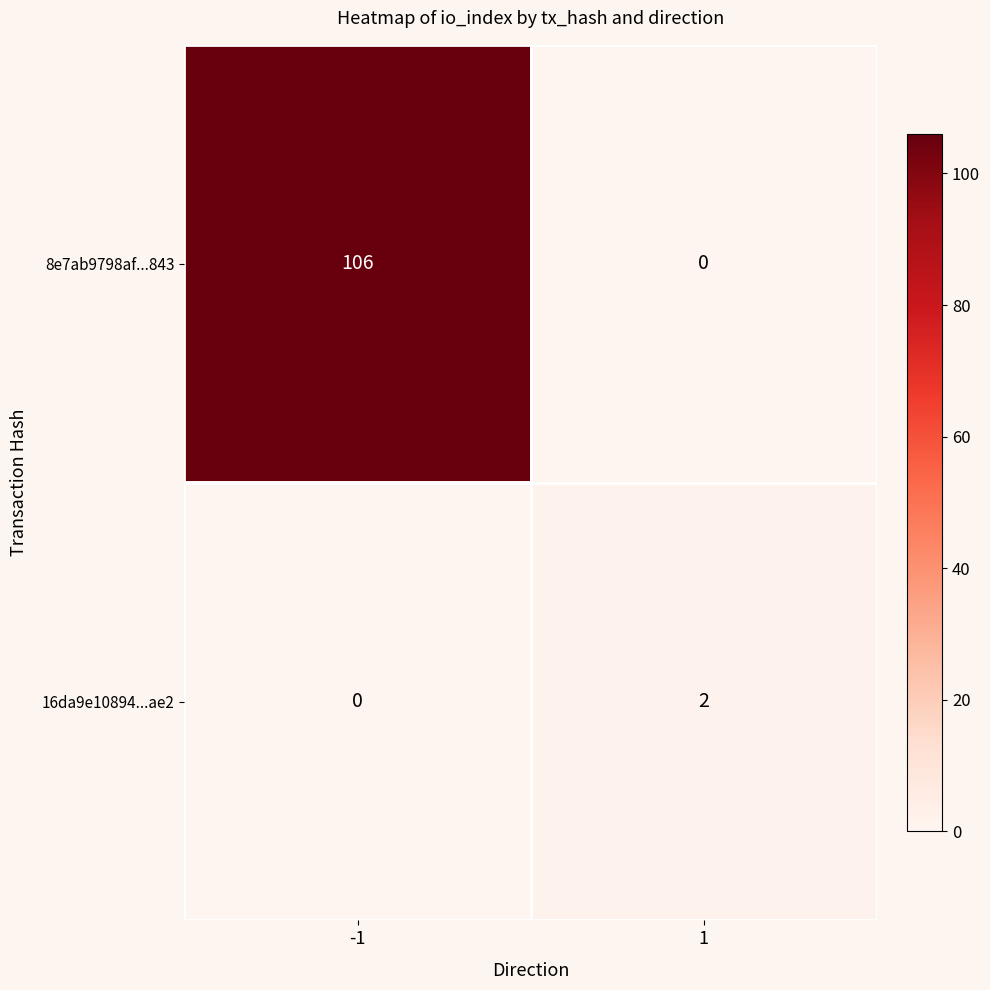

The 8e7ab9798af...843 series shows 58 at 1. True or false?

False